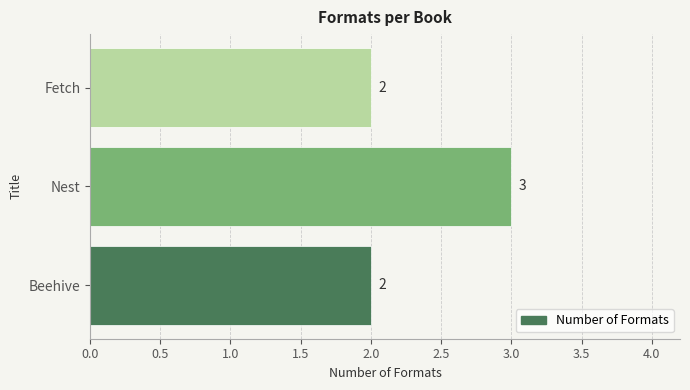

What is the sum of the values at Beehive and Nest?

5